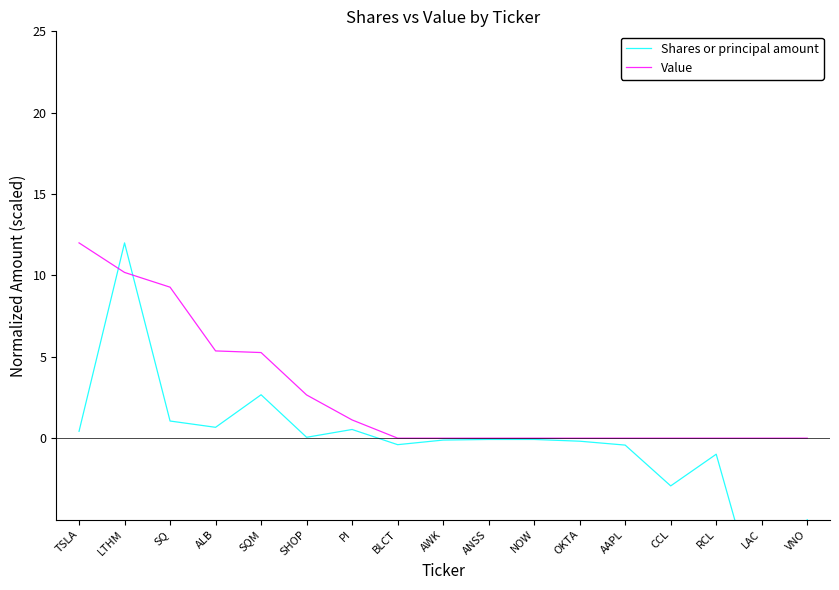

What is the label of the 6th point from the right?

OKTA